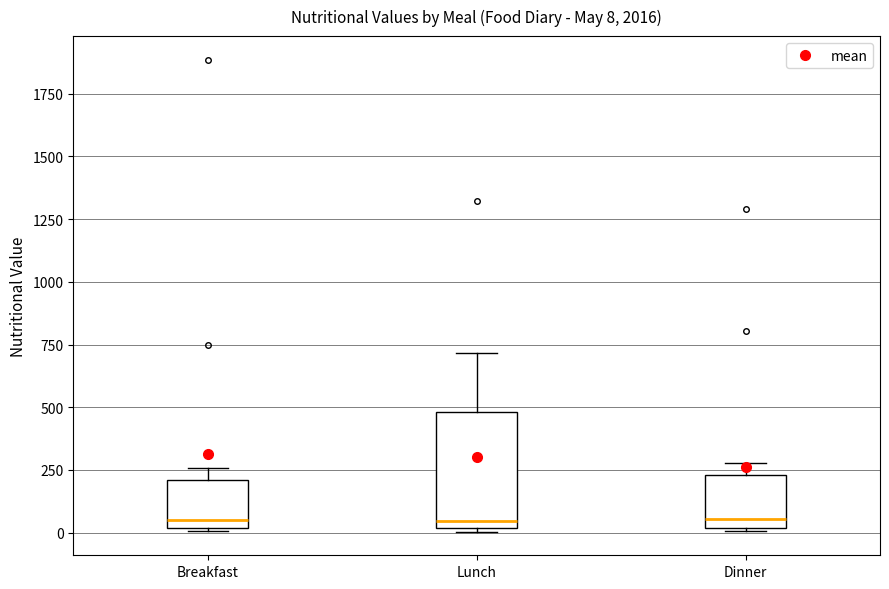

Comparing the boxes themselves (not the whiskers), which one is the tallest?

Lunch